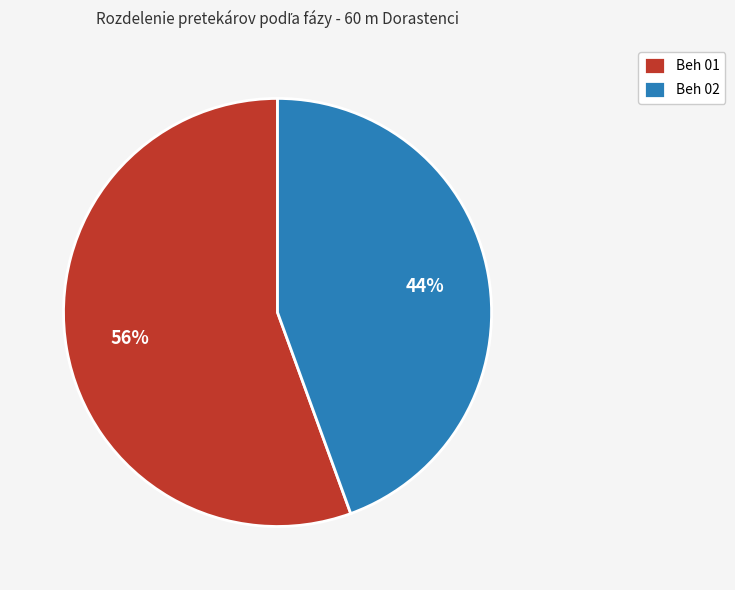

To the nearest percent, what is the combined percentage of Beh 02 and Beh 01?

100%